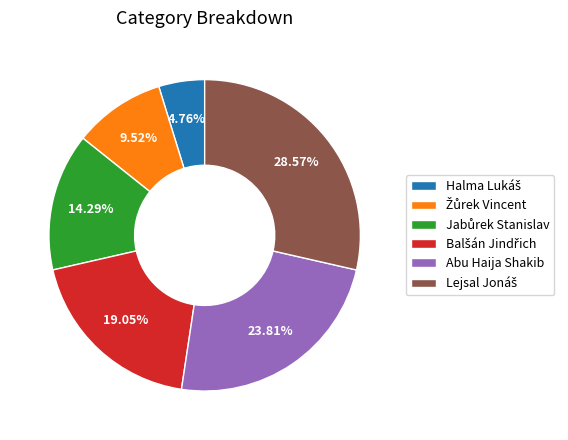

Does any single category account for the majority?

No